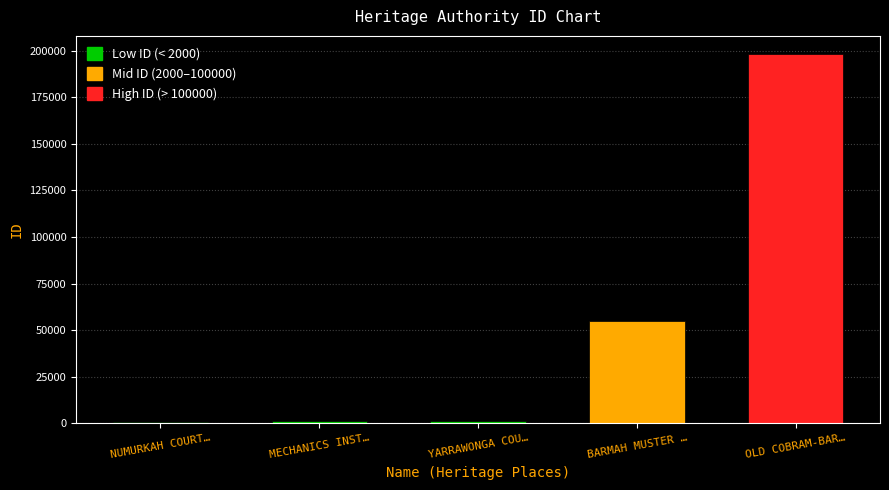

What is the change in value from BARMAH MUSTER … to OLD COBRAM-BAR…?

+143068